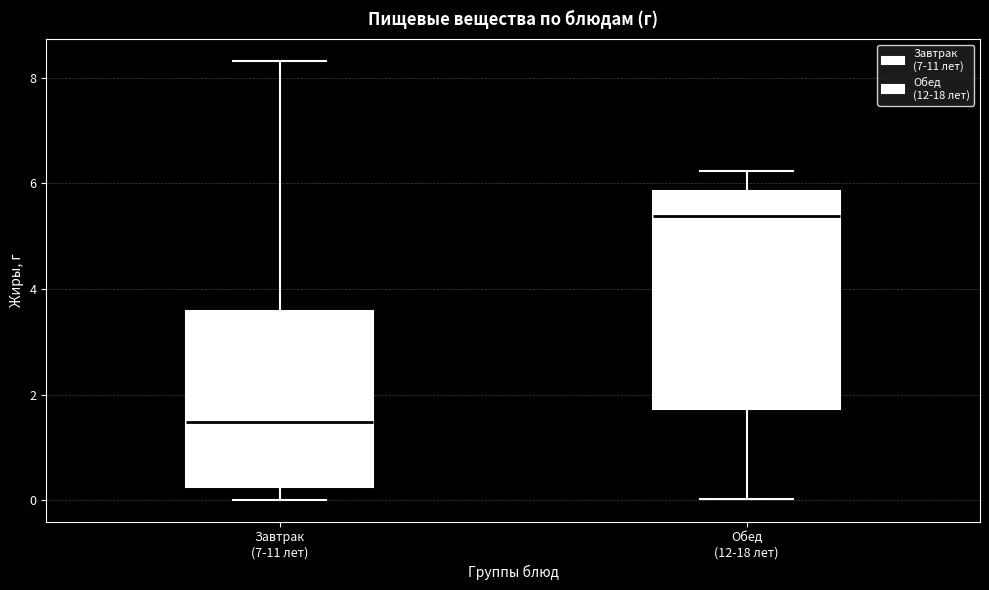

Which box's median line is the highest?

Обед (12-18 лет)